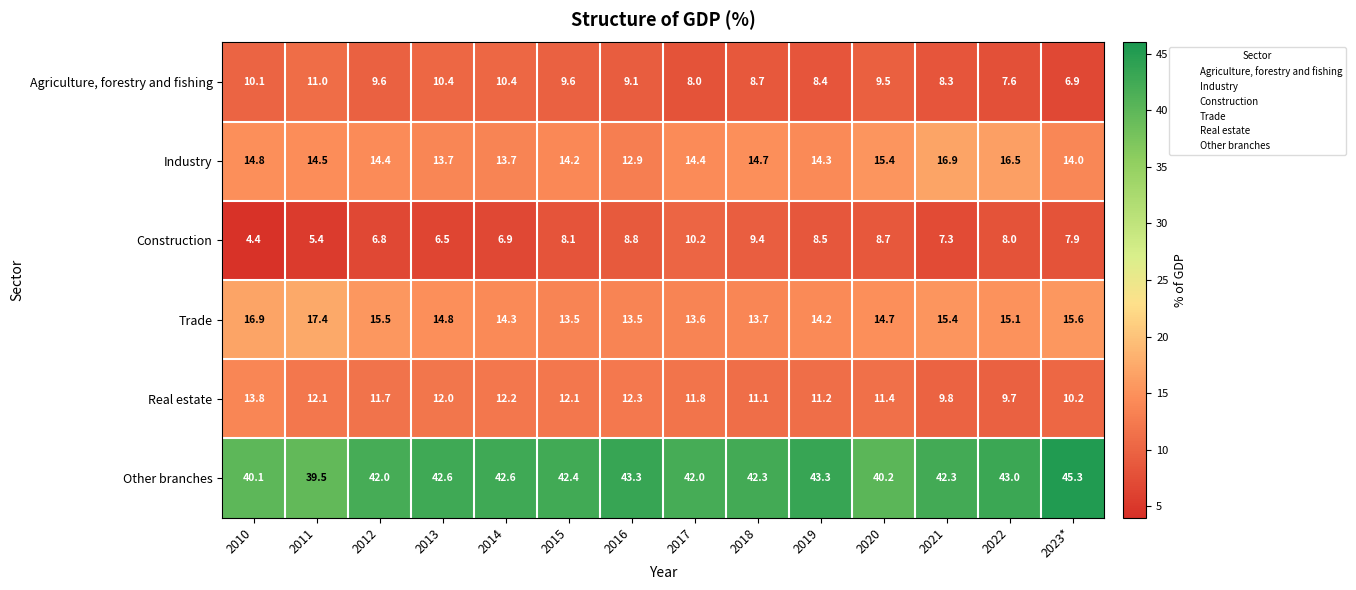

The Trade series shows 17.4 at 2011. True or false?

True